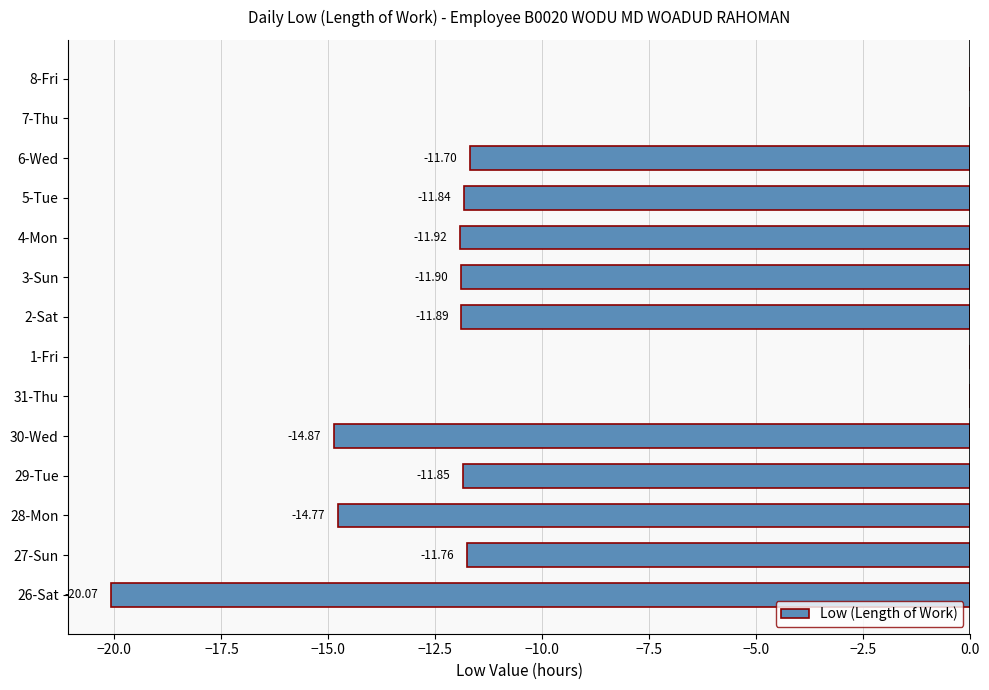

What is the sum of all values?

-132.6